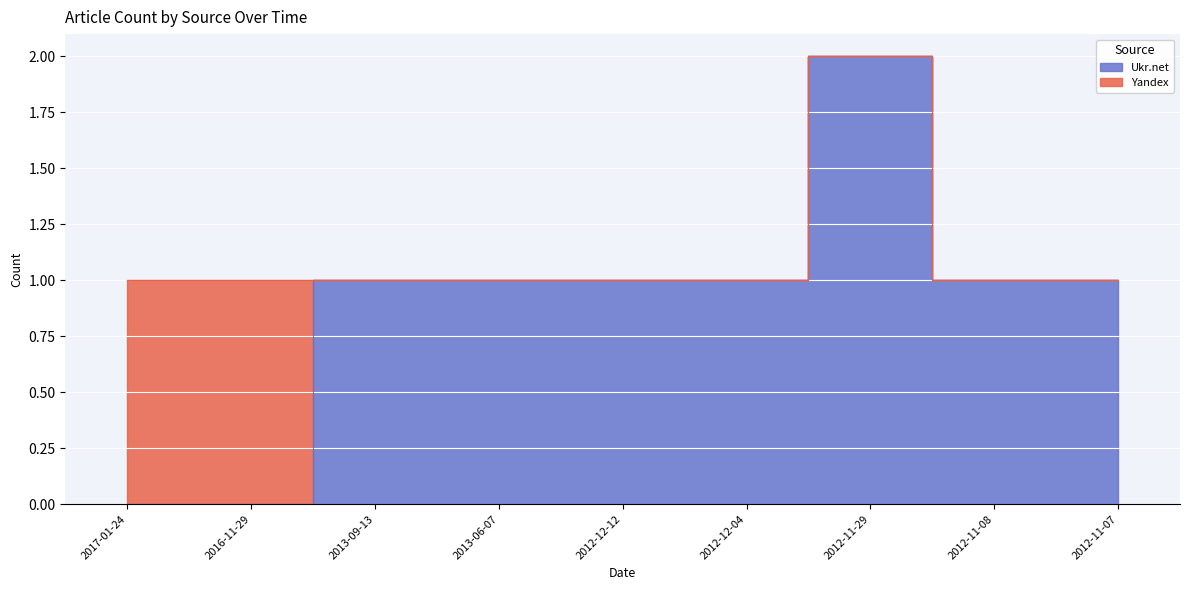

Which category has the lowest value across all series?

2017-01-24